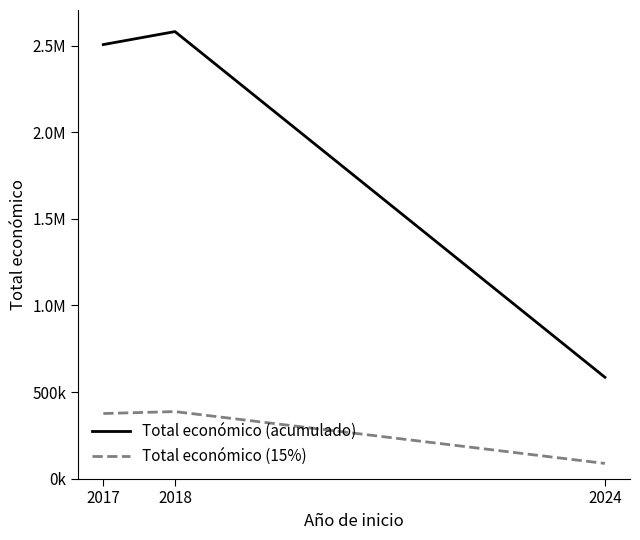

Reading left to right, list all the values displayed in this chart.

Total económico (acumulado): 2506644.0	2581578.0	585346.0
Total económico (15%): 375996.6	387236.7	87801.9